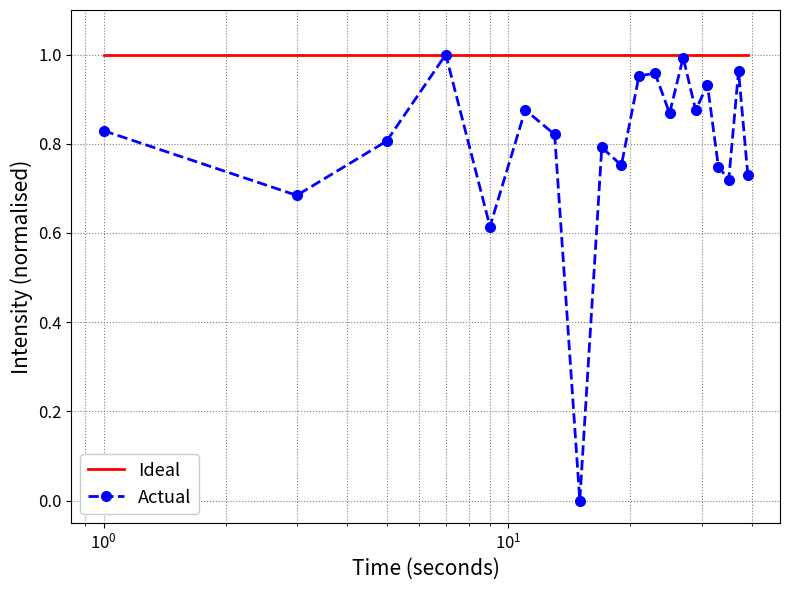

How many distinct data groups are displayed?

2